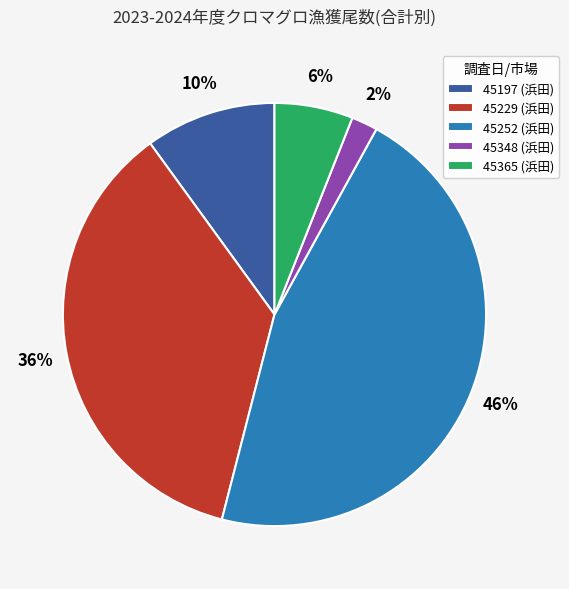

What is the ratio of the value at 45197 (浜田) to the value at 45348 (浜田)?

5.0